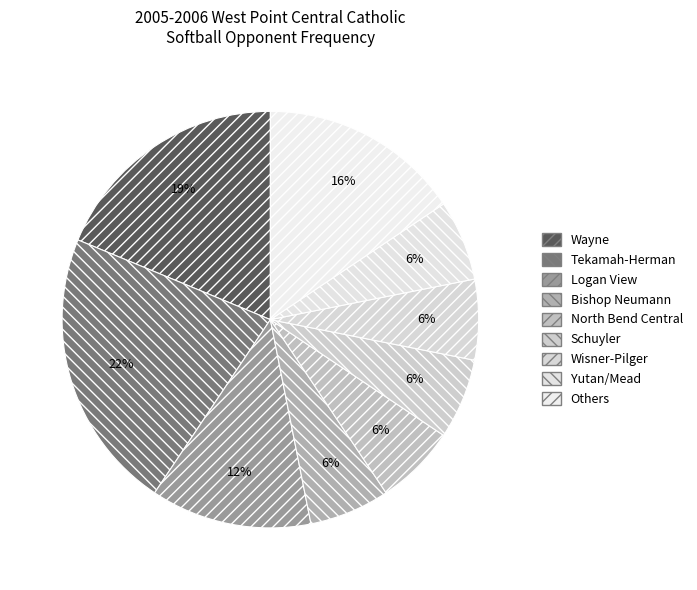

How many segments does this pie chart have?

9